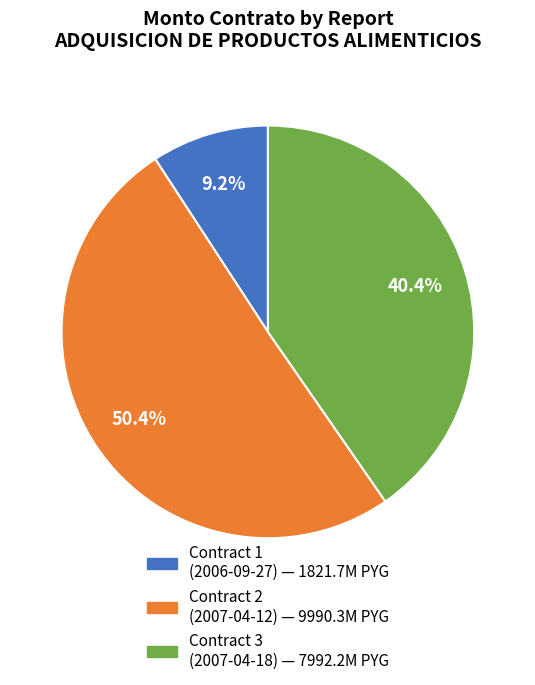

Is there a majority slice in this chart?

Yes